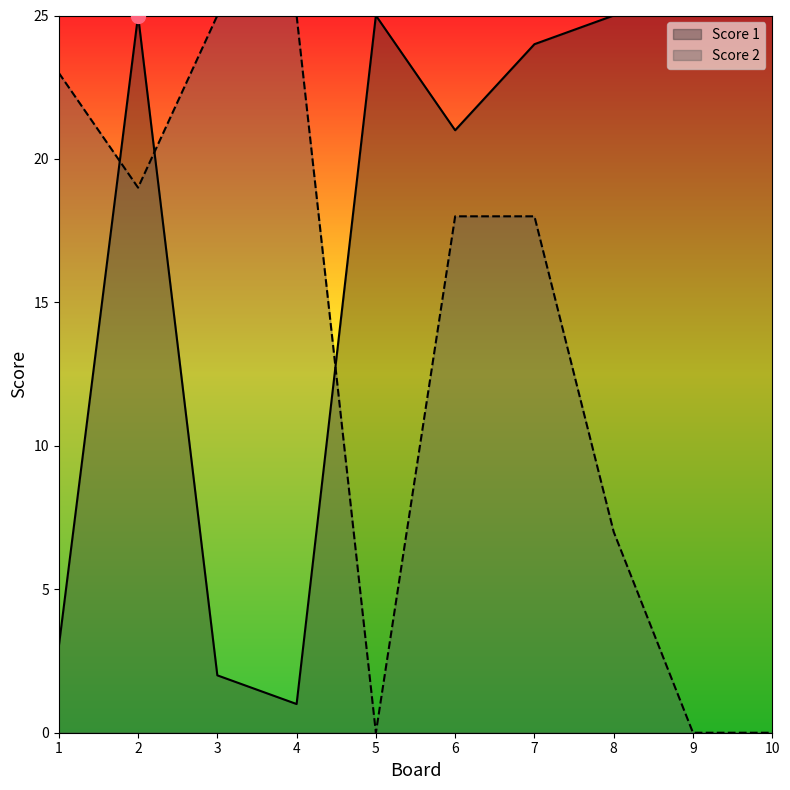

Between 1 and 5, which series saw the biggest shift?

Score 2